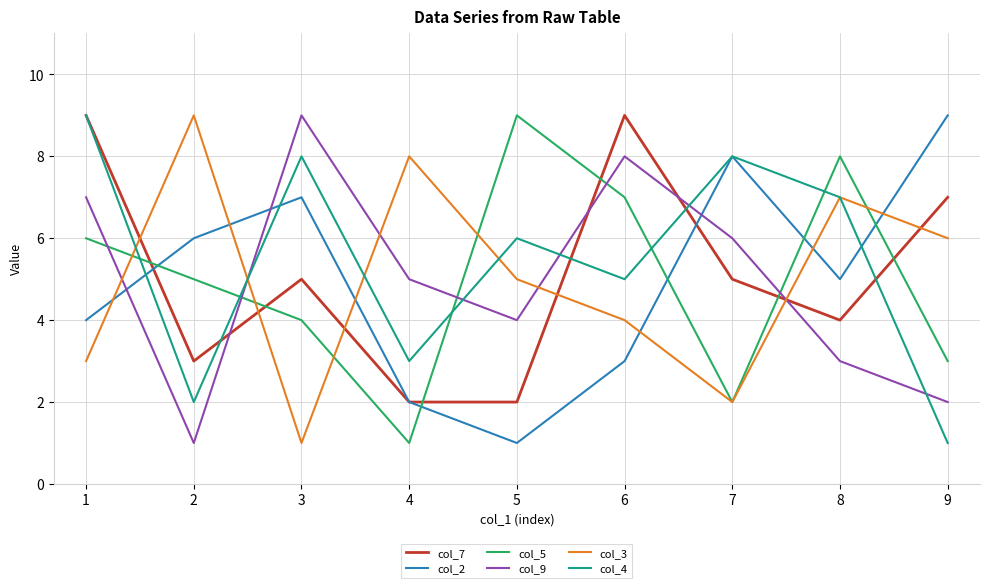

Where is the first local maximum for col_7?

3